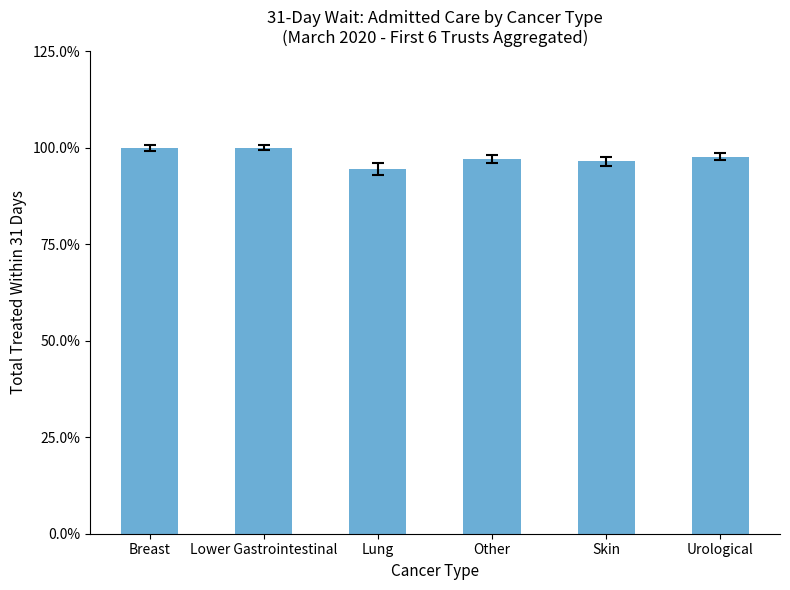

What is the minimum value shown in the chart?

0.9